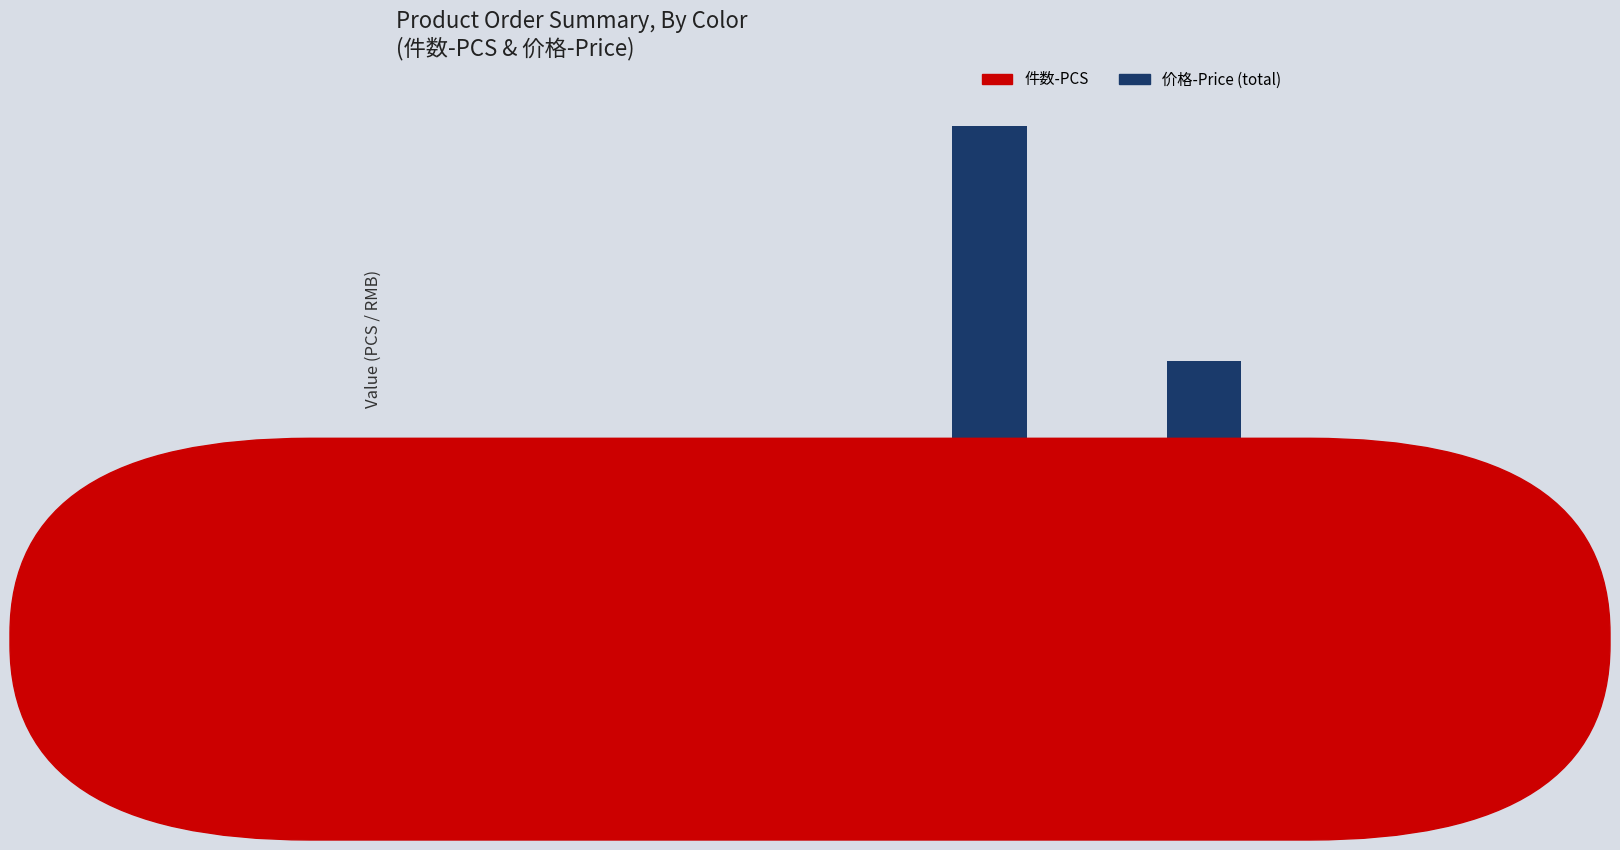

What are all the series names shown in the legend?

件数-PCS, 价格-Price (total)